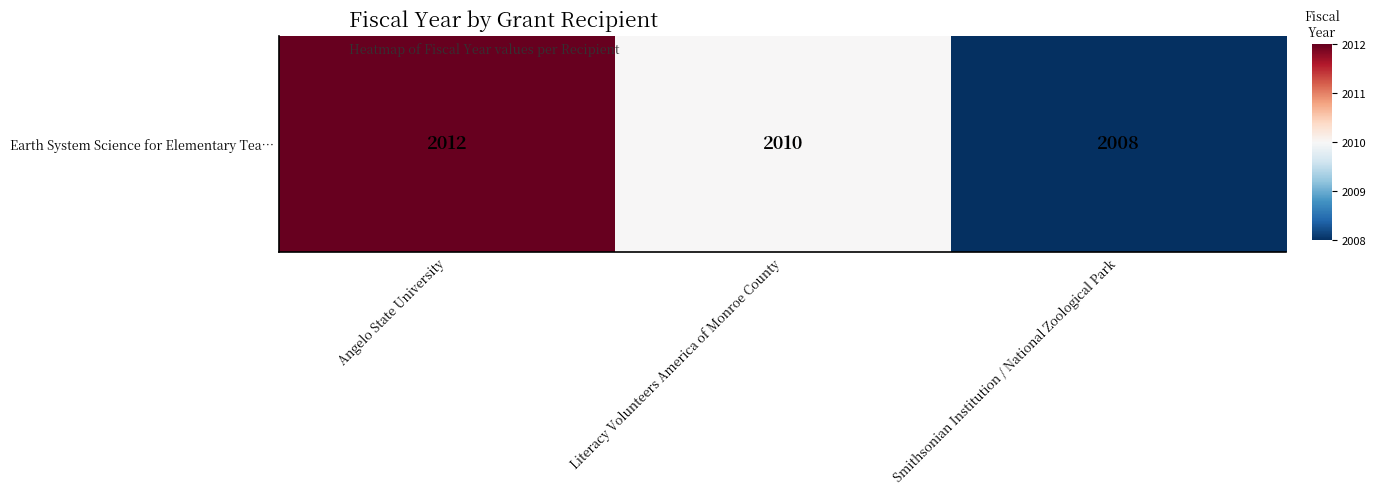

Which category has the lowest value across all series?

Smithsonian Institution / National Zoological Park